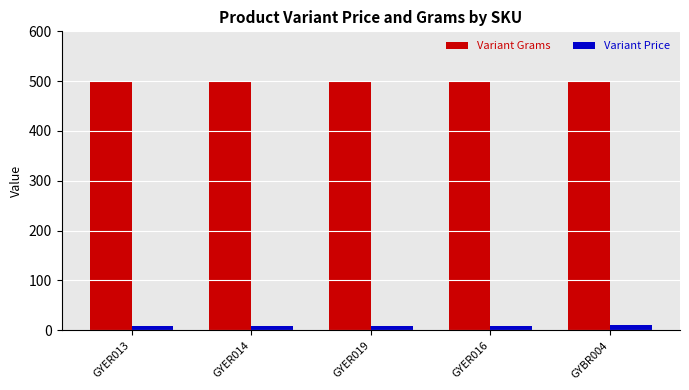

What is the approximate value of Variant Grams at GYBR004?

500